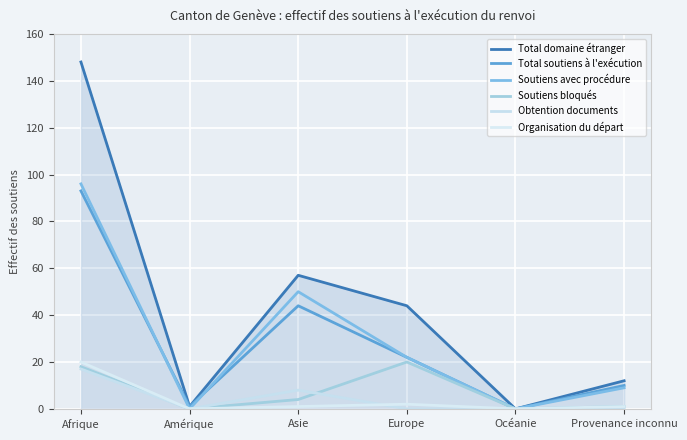

List the labels in order of Soutiens bloqués value, smallest first.

Amérique, Océanie, Provenance inconnu, Asie, Afrique, Europe